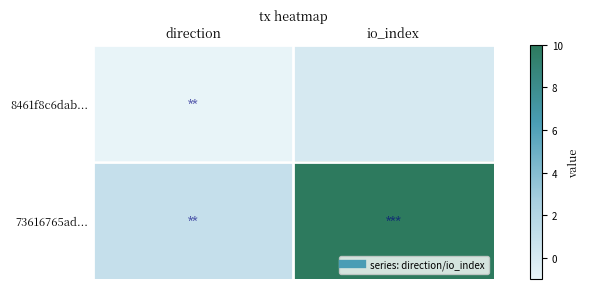

Which series has the largest range (max minus min)?

73616765ad...